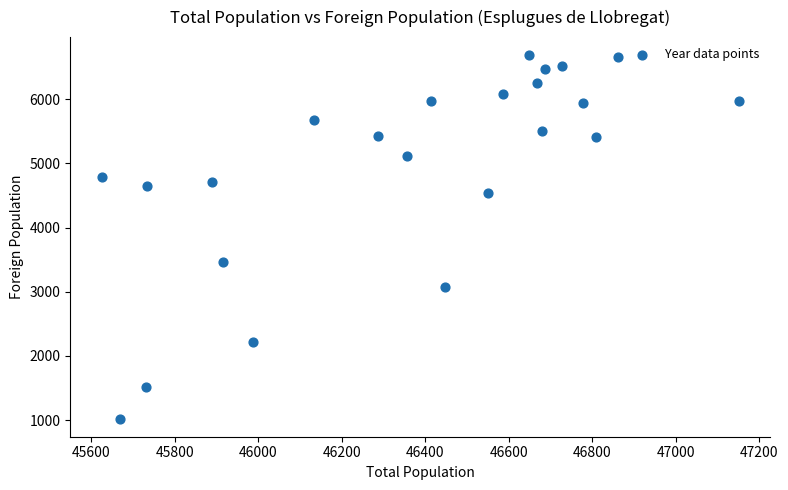

What Y value in the scatter plot is closest to 3854?

3468